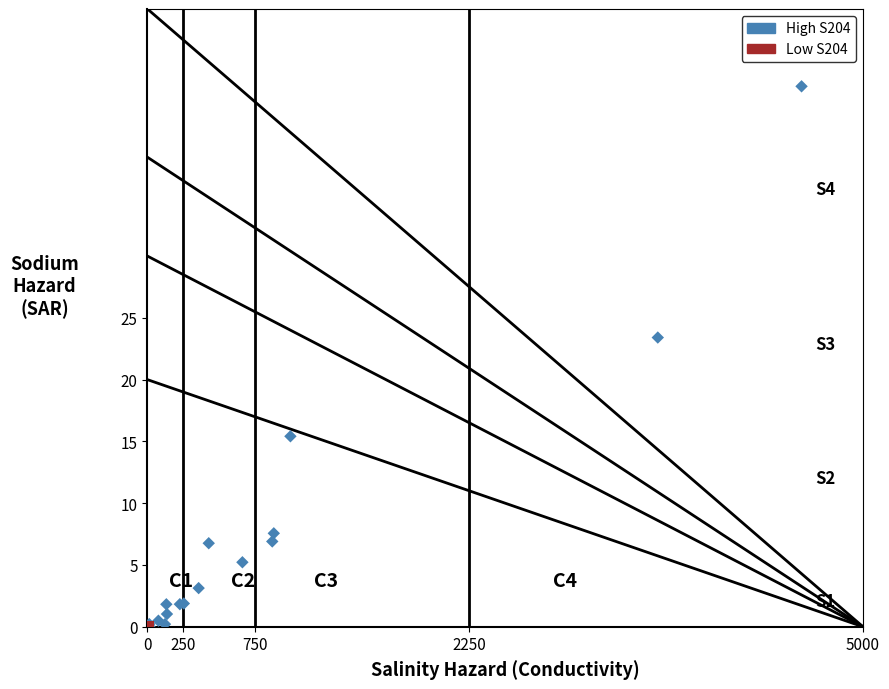

Which series has the largest Y range (max minus min)?

High S204